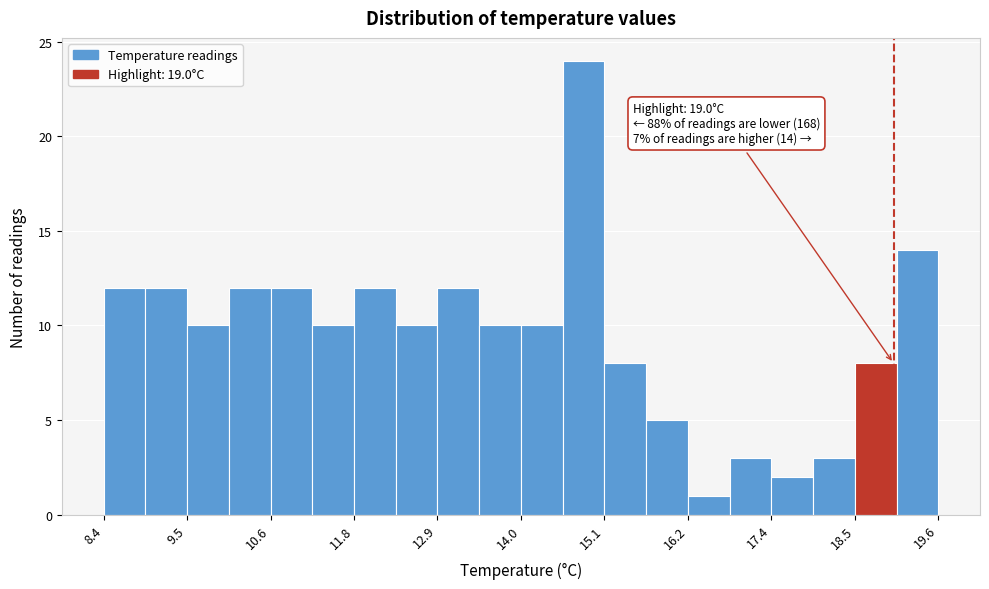

Read against the x-axis, roughly where is the centre of the tallest bar?

14.8